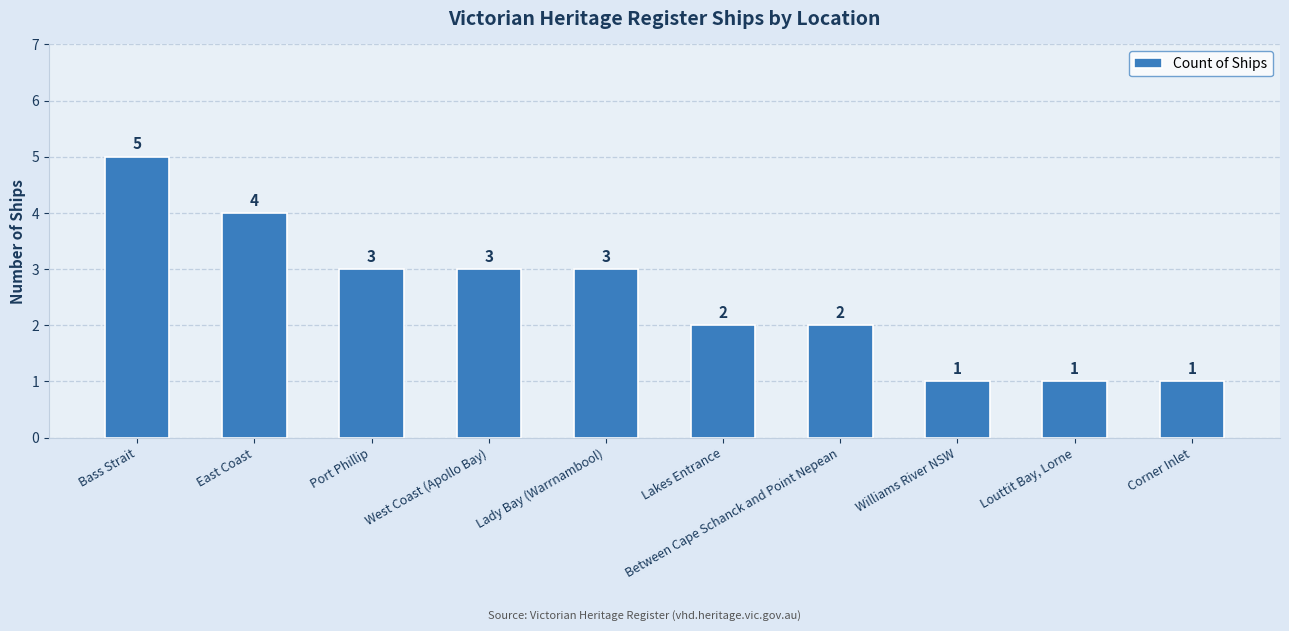

What position from the right is East Coast?

9